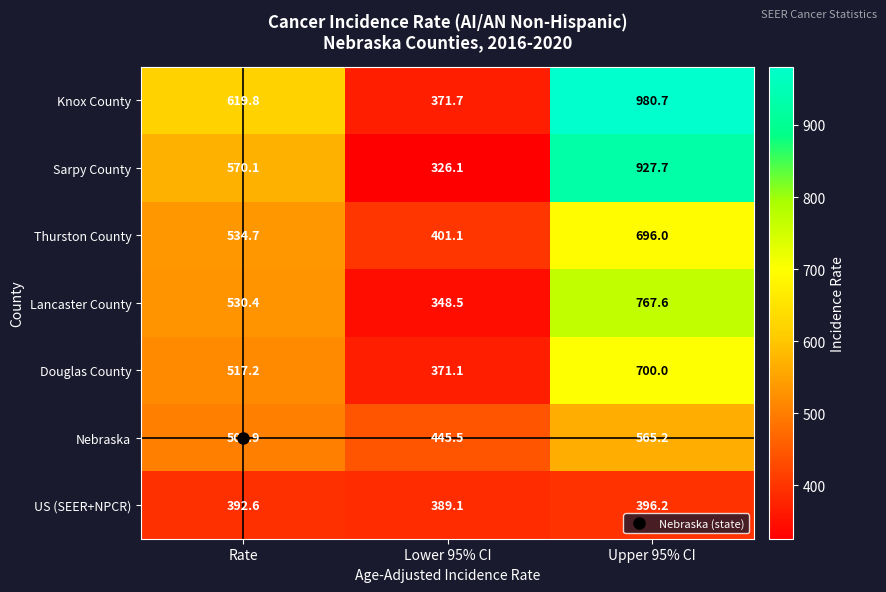

The value of Douglas County at Upper 95% CI is 433.1. True or false?

False